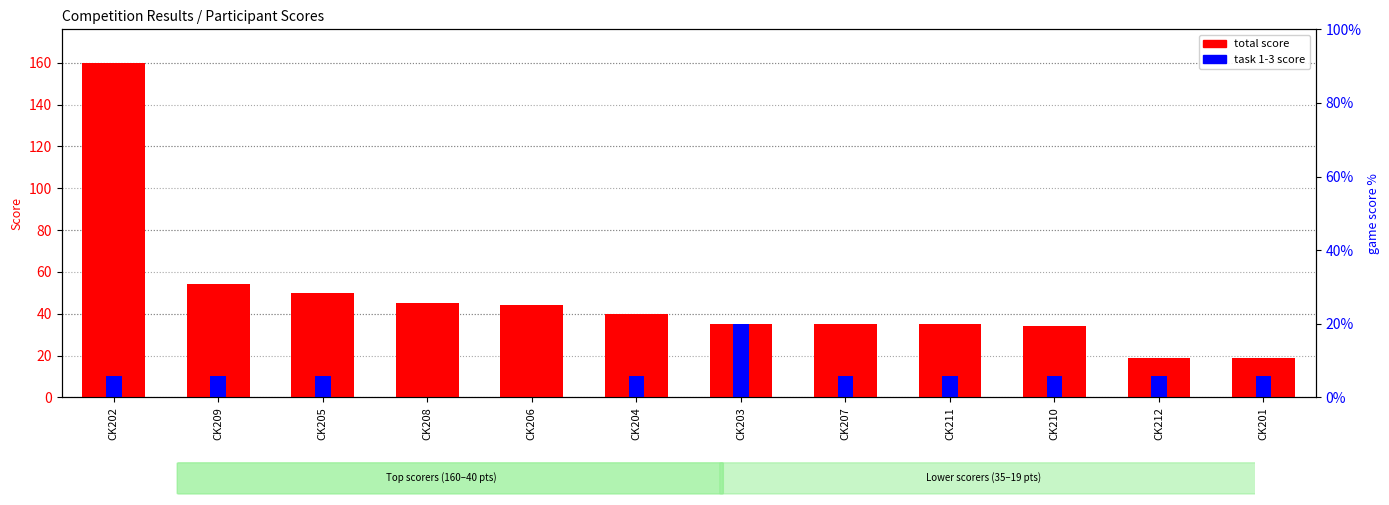

What is the maximum value shown in the chart?

160